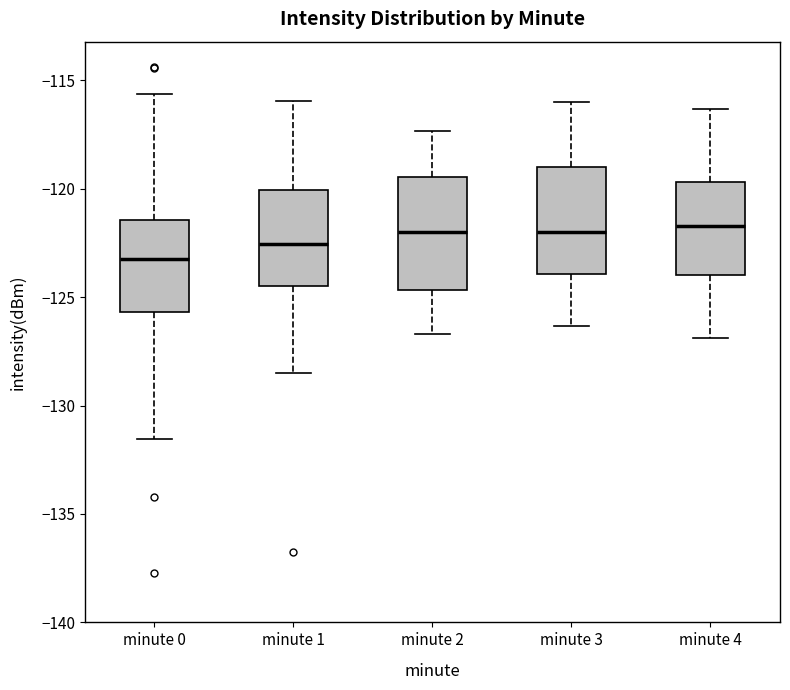

Which box has the lowest median line?

minute 0